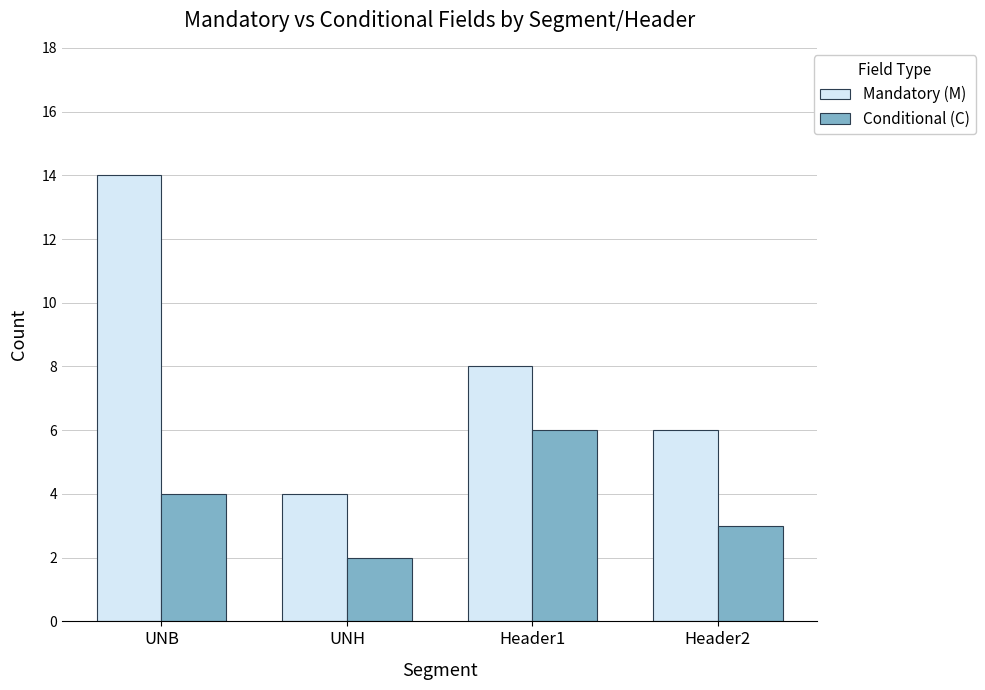

At how many categories does at least one series exceed 3?

4